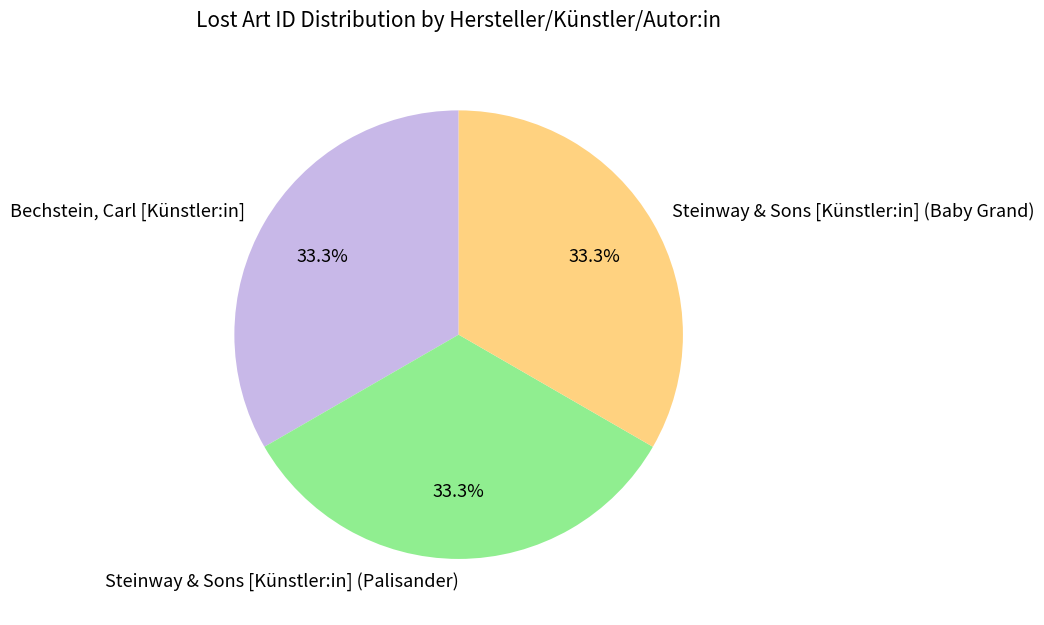

What percentage is NOT represented by Steinway & Sons [Künstler:in] (Palisander)?

66.7%